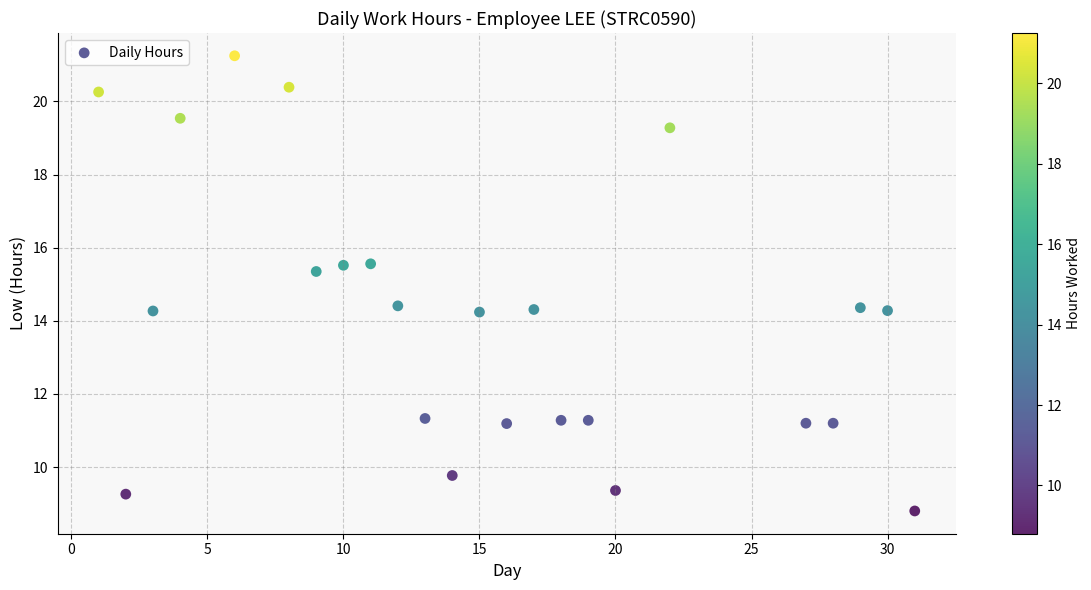

What is the range of X values (max minus min)?

30.0